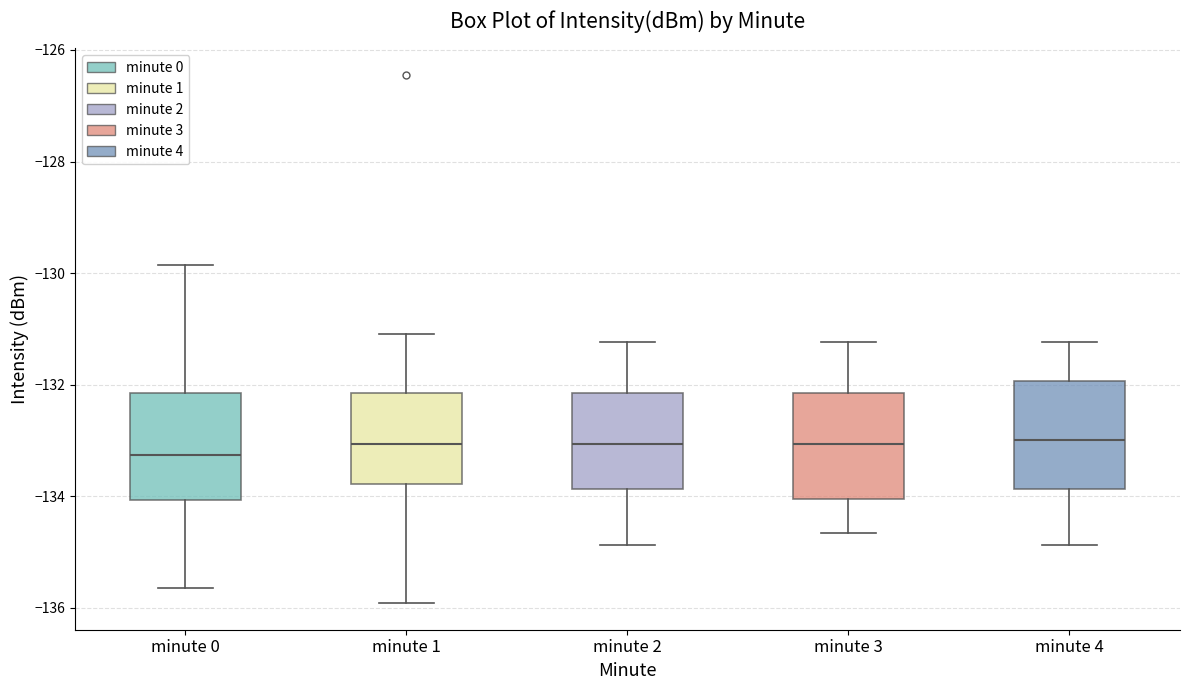

Where is the upper edge of the box for minute 0 on the y-axis? The values are not printed on the chart, so give them approximately, as read against the axis.

-132.2